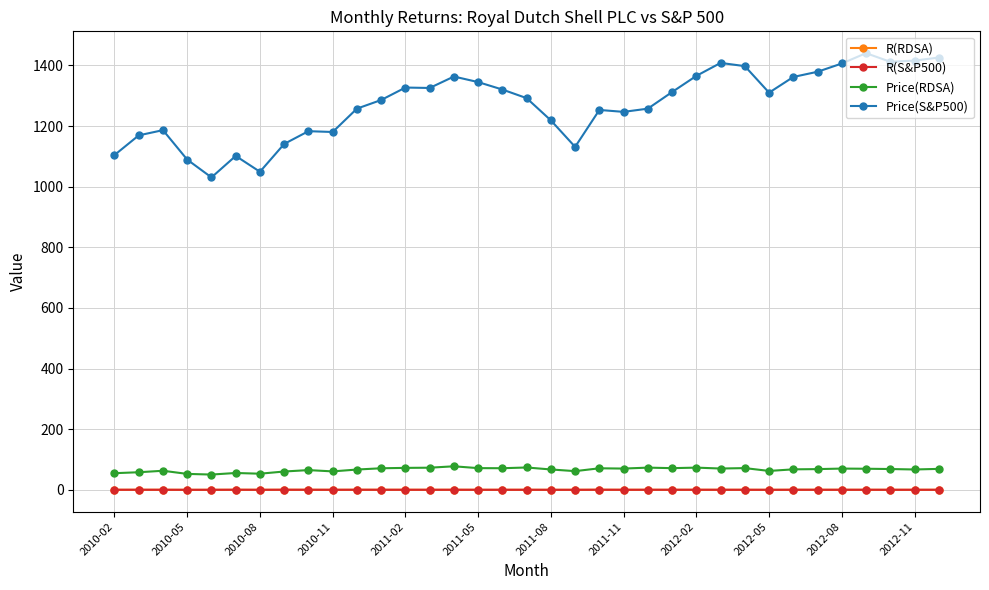

Which series has the largest range (max minus min)?

Price(S&P500)